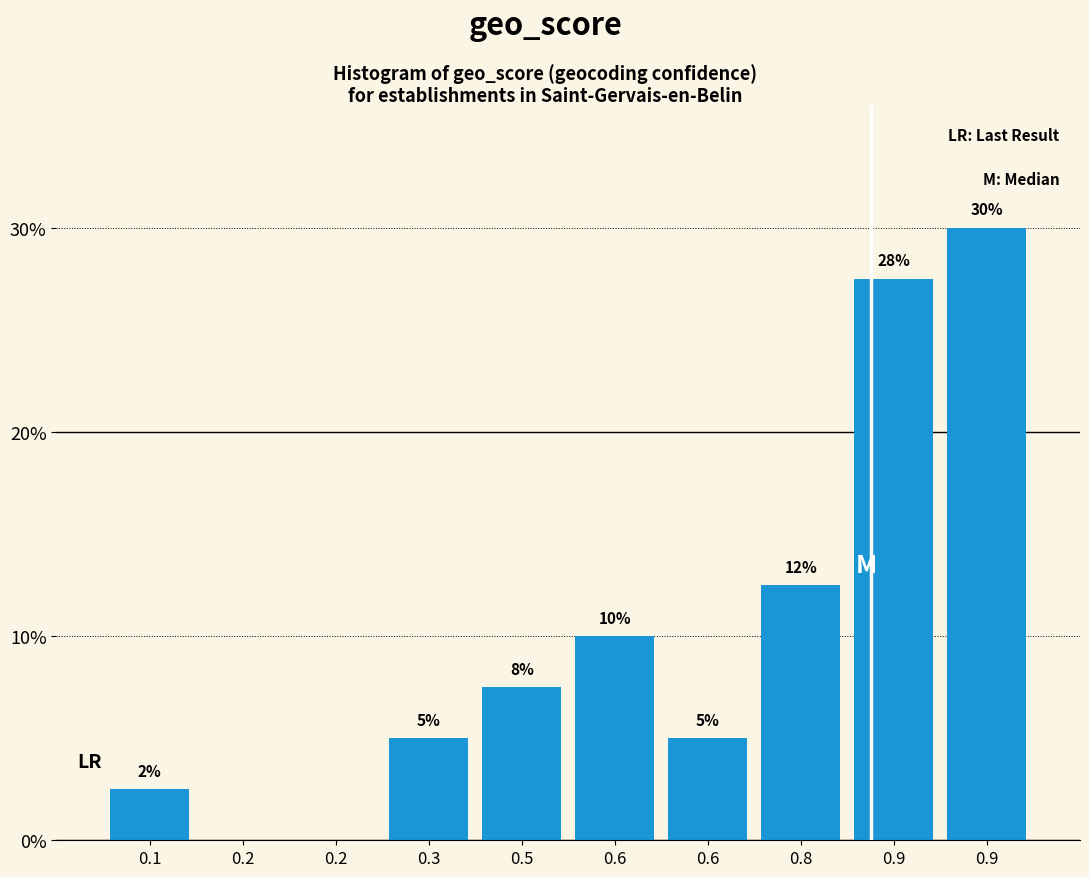

How many positive values are there?

8